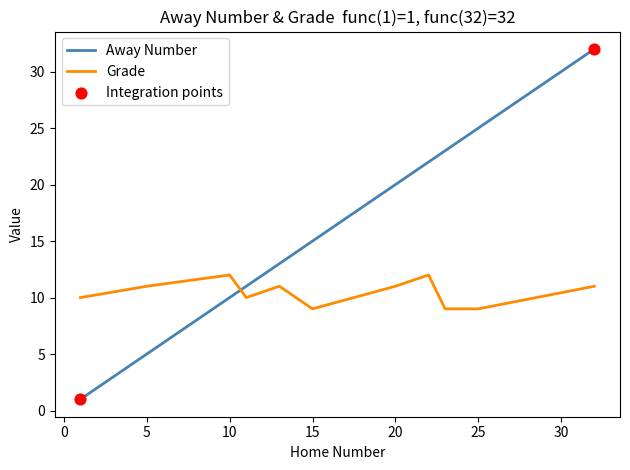

Which series has the largest range (max minus min)?

Away Number